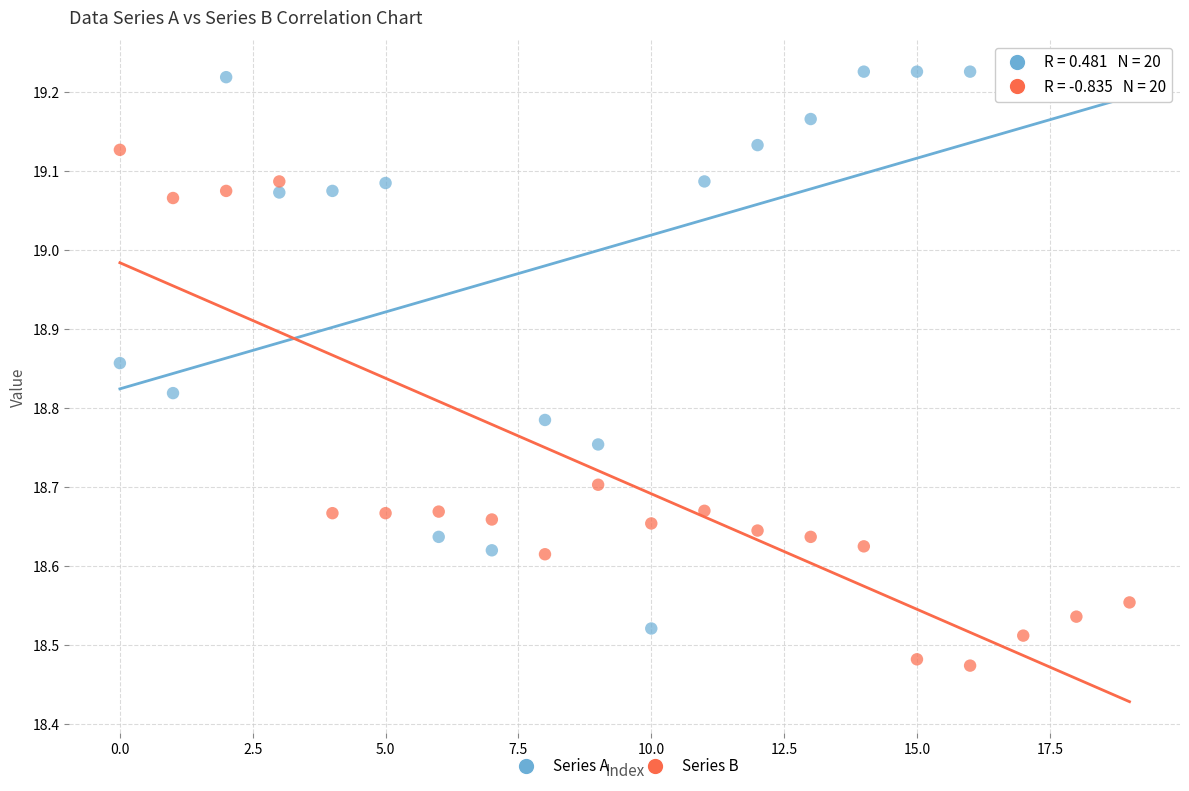

Which series has the largest Y range (max minus min)?

Series A